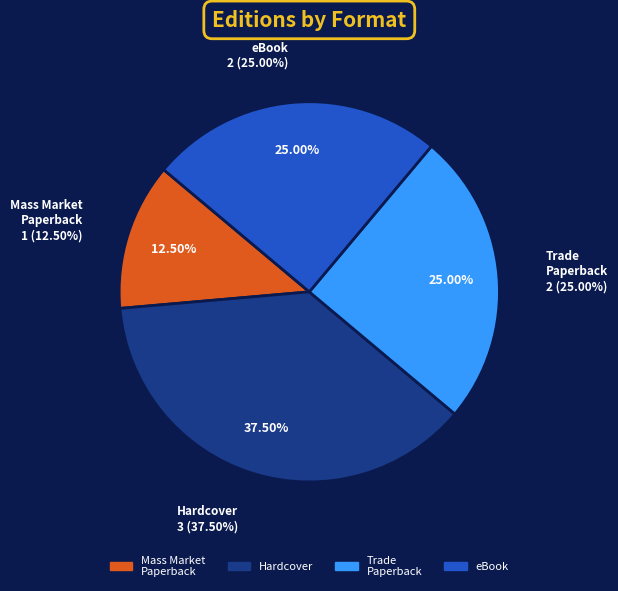

Does any single category account for the majority?

No